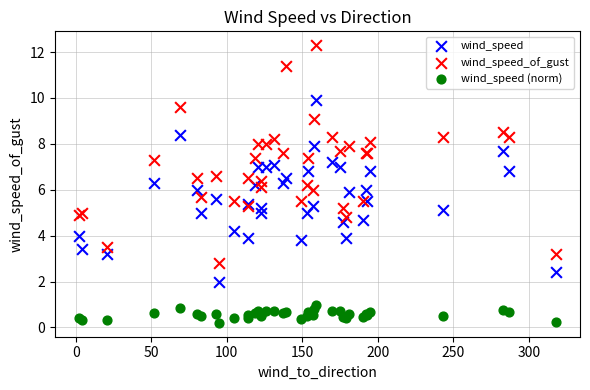

Which series reaches the minimum Y coordinate?

wind_speed (norm)